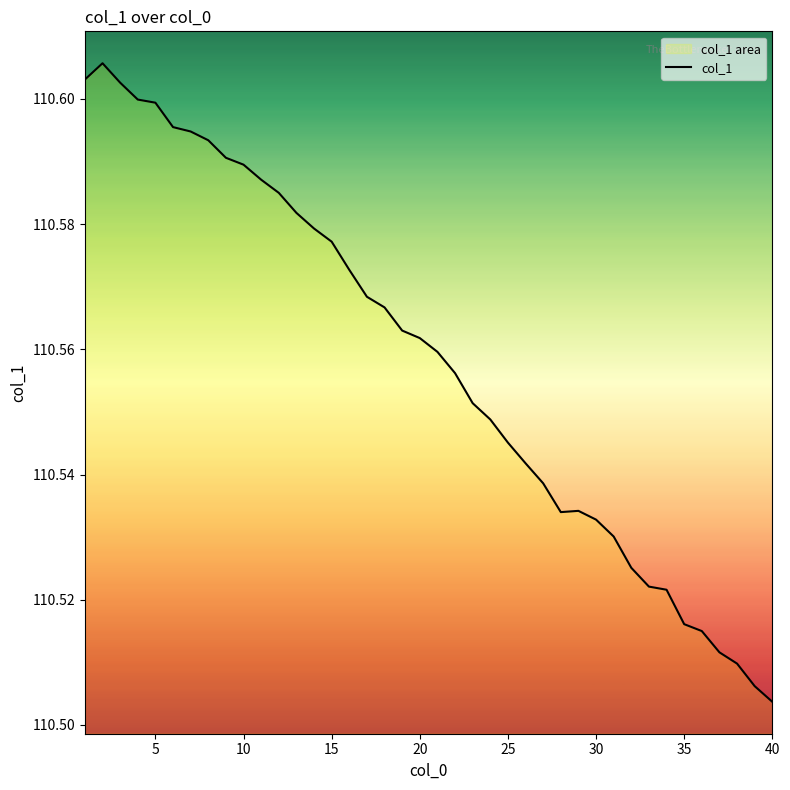

At which label is the value closest to 110?

40